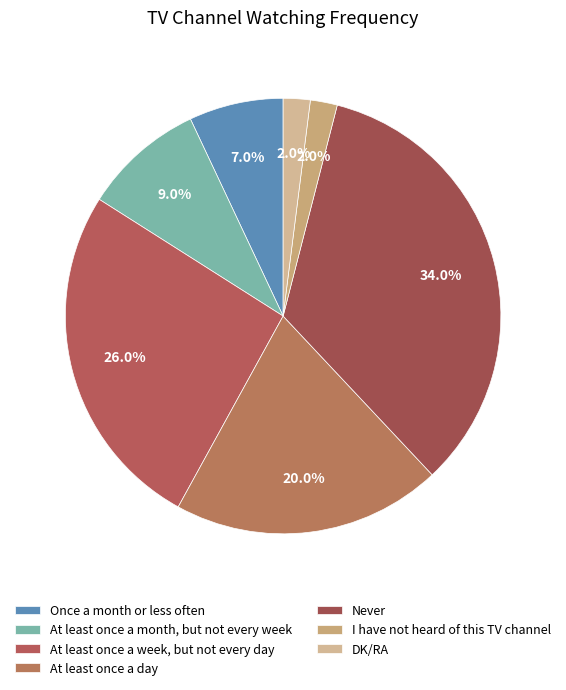

The At least once a month, but not every week slice represents 9% of the pie. True or false?

True